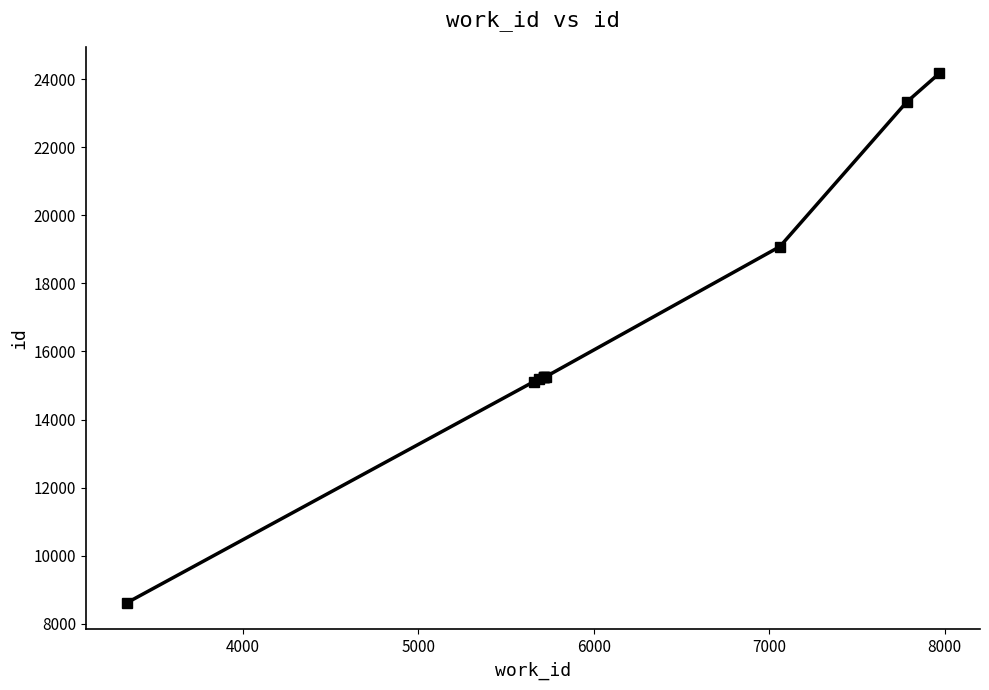

What is the value of the 4th point from the left?

15243